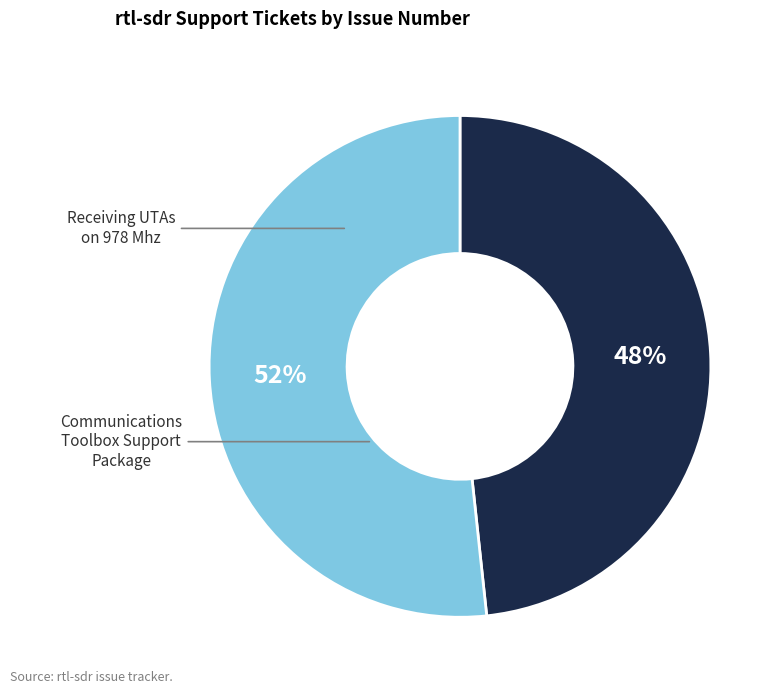

How many slices are in this pie chart?

2